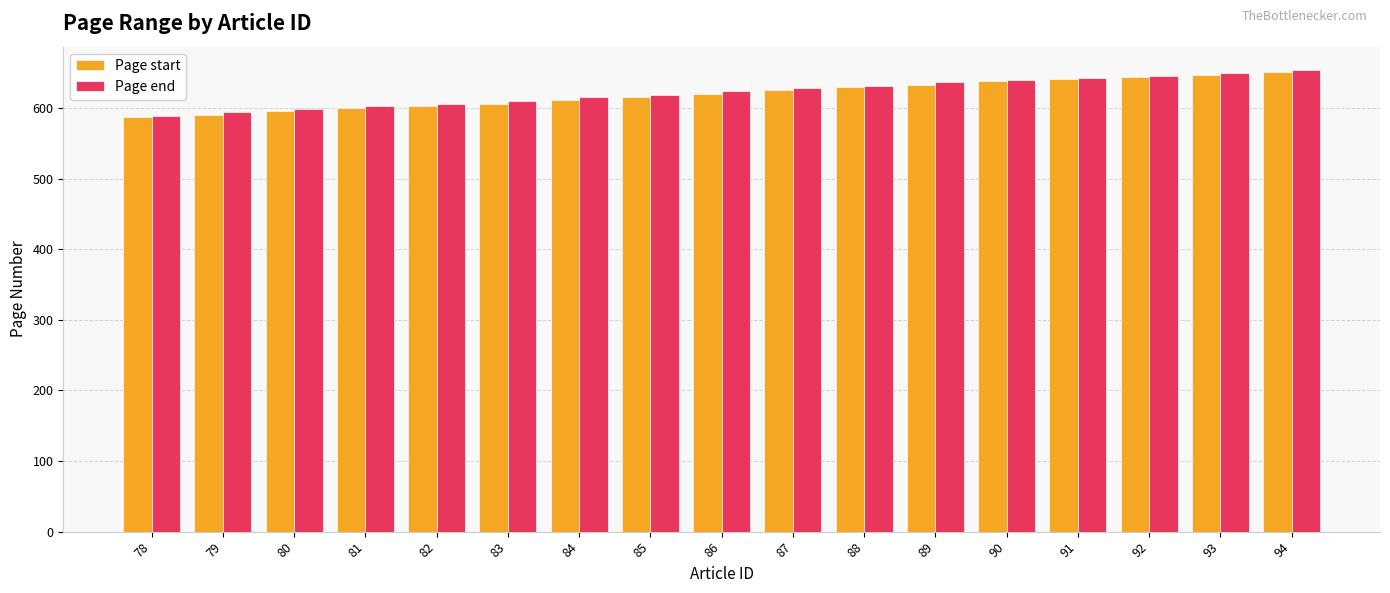

The Page start series shows 619 at 86. True or false?

True